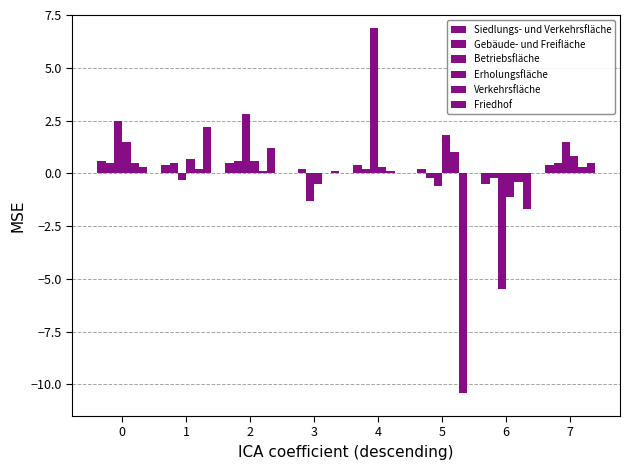

At 3, list the series in order from largest to smallest.

Gebäude- und Freifläche, Friedhof, Siedlungs- und Verkehrsfläche, Verkehrsfläche, Erholungsfläche, Betriebsfläche